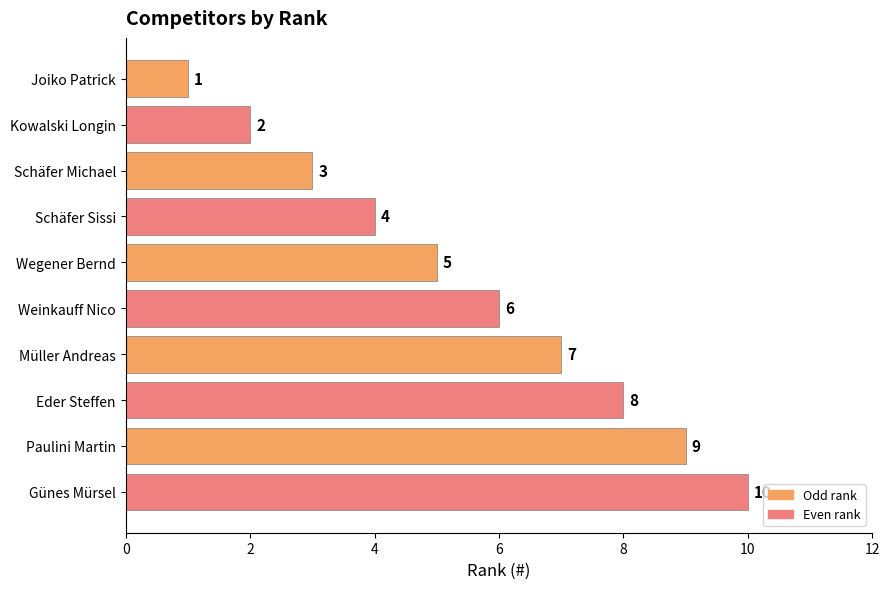

List the labels in order of value, smallest first.

Joiko Patrick, Kowalski Longin, Schäfer Michael, Schäfer Sissi, Wegener Bernd, Weinkauff Nico, Müller Andreas, Eder Steffen, Paulini Martin, Günes Mürsel